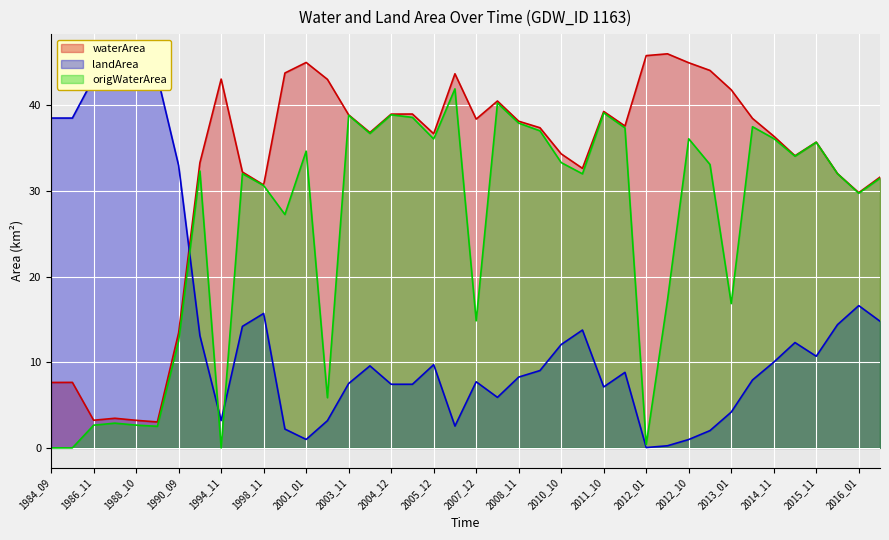

At 2008_11, list the series in order from smallest to largest.

landArea, origWaterArea, waterArea